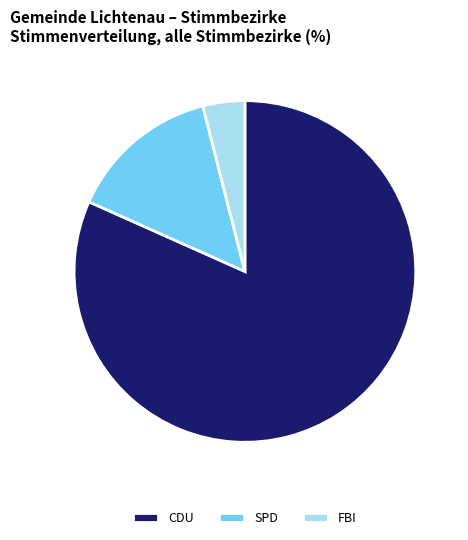

Which has a higher value, SPD or CDU?

CDU